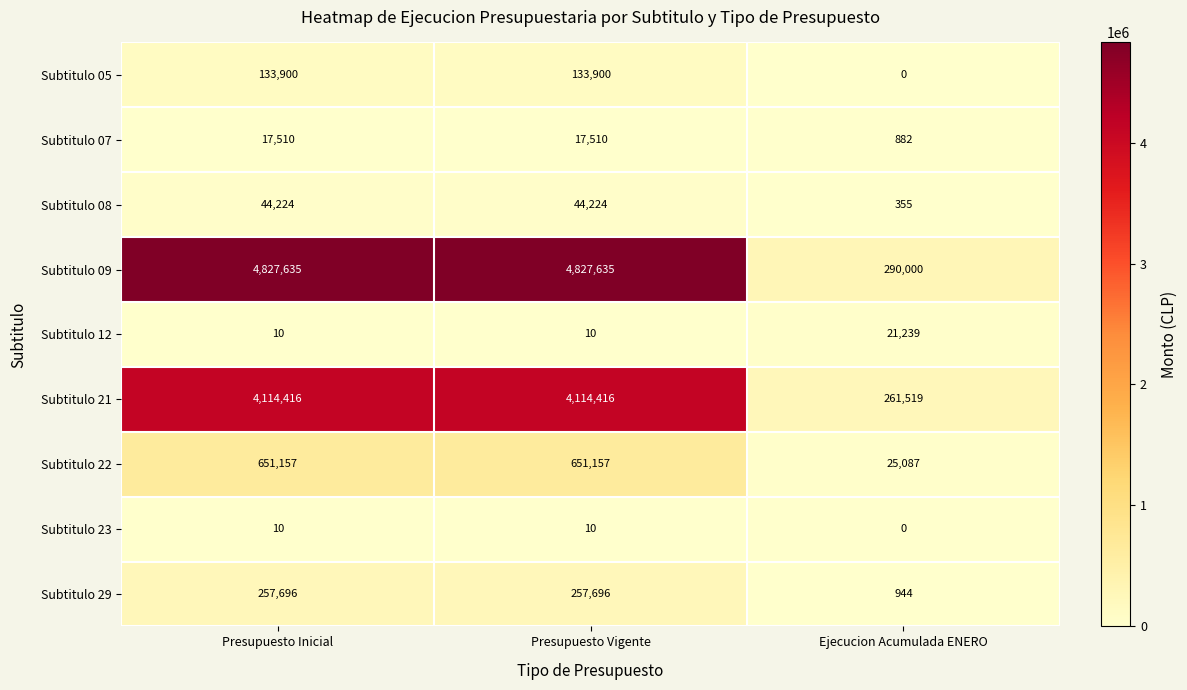

Rank the series by their maximum value, from highest to lowest.

Subtitulo 09, Subtitulo 21, Subtitulo 22, Subtitulo 29, Subtitulo 05, Subtitulo 08, Subtitulo 12, Subtitulo 07, Subtitulo 23